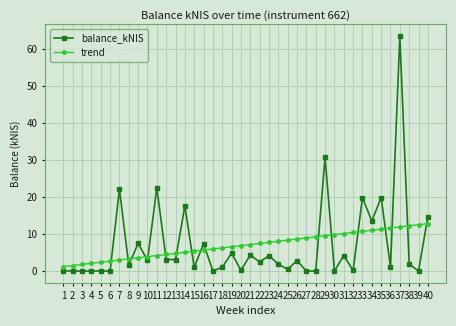

Between 14 and 38, which series saw the biggest shift?

balance_kNIS